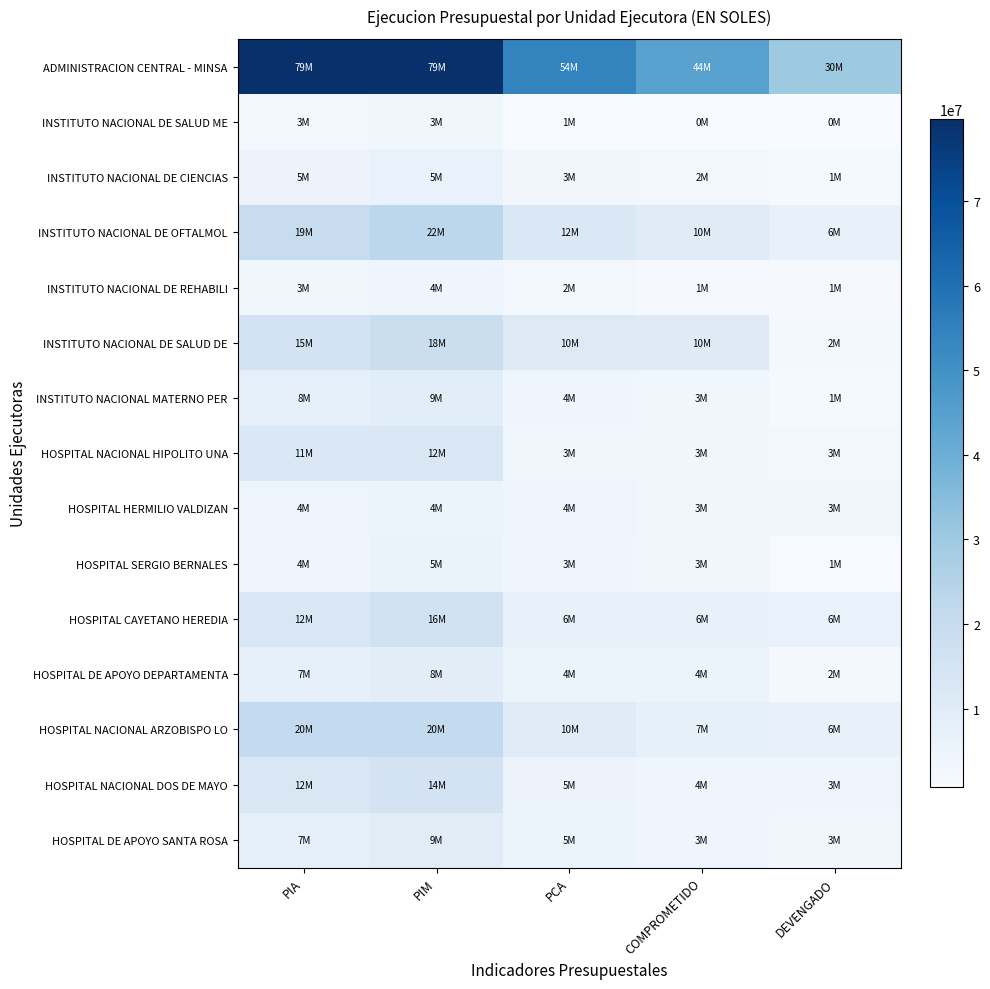

Reading left to right, list all the values displayed in this chart.

ADMINISTRACION CENTRAL - MINSA: PIA=79438689	PIM=79644699	PCA=54330535	COMPROMETIDO=44523941	DEVENGADO=30260789
INSTITUTO NACIONAL DE SALUD ME: PIA=3051462	PIM=3704612	PCA=1094450	COMPROMETIDO=916678	DEVENGADO=727438
INSTITUTO NACIONAL DE CIENCIAS: PIA=5155243	PIM=5978407	PCA=3417946	COMPROMETIDO=2896127	DEVENGADO=1716859
INSTITUTO NACIONAL DE OFTALMOL: PIA=19759479	PIM=22756569	PCA=12372071	COMPROMETIDO=10265484	DEVENGADO=6703121
INSTITUTO NACIONAL DE REHABILI: PIA=3548416	PIM=4190047	PCA=2788000	COMPROMETIDO=1476343	DEVENGADO=1378197
INSTITUTO NACIONAL DE SALUD DE: PIA=15108450	PIM=18090533	PCA=10785656	COMPROMETIDO=10468161	DEVENGADO=2211999
INSTITUTO NACIONAL MATERNO PER: PIA=8102244	PIM=9118010	PCA=4231200	COMPROMETIDO=3703750	DEVENGADO=1912721
HOSPITAL NACIONAL HIPOLITO UNA: PIA=11854275	PIM=12702208	PCA=3734340	COMPROMETIDO=3422140	DEVENGADO=3067636
HOSPITAL HERMILIO VALDIZAN: PIA=4500000	PIM=4900539	PCA=4658431	COMPROMETIDO=3465796	DEVENGADO=3275602
HOSPITAL SERGIO BERNALES: PIA=4536598	PIM=5796040	PCA=3922507	COMPROMETIDO=3585984	DEVENGADO=1307045
HOSPITAL CAYETANO HEREDIA: PIA=12500000	PIM=16272859	PCA=6882668	COMPROMETIDO=6360647	DEVENGADO=6238910
HOSPITAL DE APOYO DEPARTAMENTA: PIA=7560660	PIM=8900534	PCA=4950583	COMPROMETIDO=4950582	DEVENGADO=2485765
HOSPITAL NACIONAL ARZOBISPO LO: PIA=20995704	PIM=20995704	PCA=10107621	COMPROMETIDO=7213771	DEVENGADO=6404119
HOSPITAL NACIONAL DOS DE MAYO: PIA=12500000	PIM=14914687	PCA=5268434	COMPROMETIDO=4312675	DEVENGADO=3937876
HOSPITAL DE APOYO SANTA ROSA: PIA=7693328	PIM=9640622	PCA=5503499	COMPROMETIDO=3833536	DEVENGADO=3374211